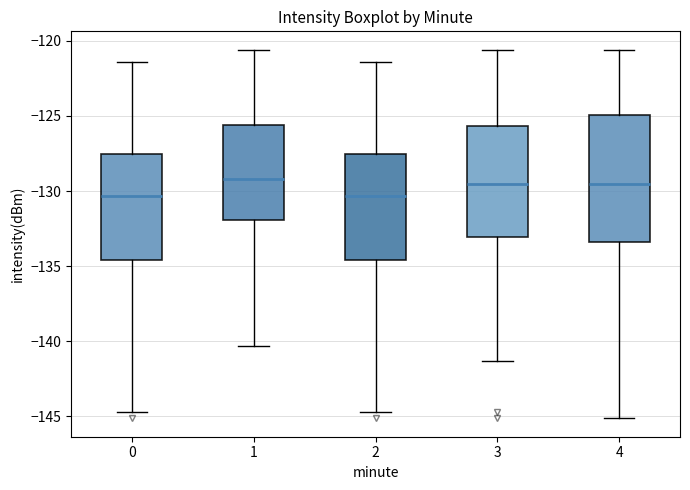

Reading left to right, read every box against the y-axis: the position of its median line, the range the box covers, and the ends of its whiskers. The values are not printed on the chart, so give them approximately, as read against the axis.

0: median -130.5, box -134.5 to -127.5, whiskers -144.5 to -121.5
1: median -129.0, box -132.0 to -125.5, whiskers -140.5 to -120.5
2: median -130.5, box -134.5 to -127.5, whiskers -144.5 to -121.5
3: median -129.5, box -133.0 to -125.5, whiskers -141.5 to -120.5
4: median -129.5, box -133.5 to -125.0, whiskers -145.0 to -120.5